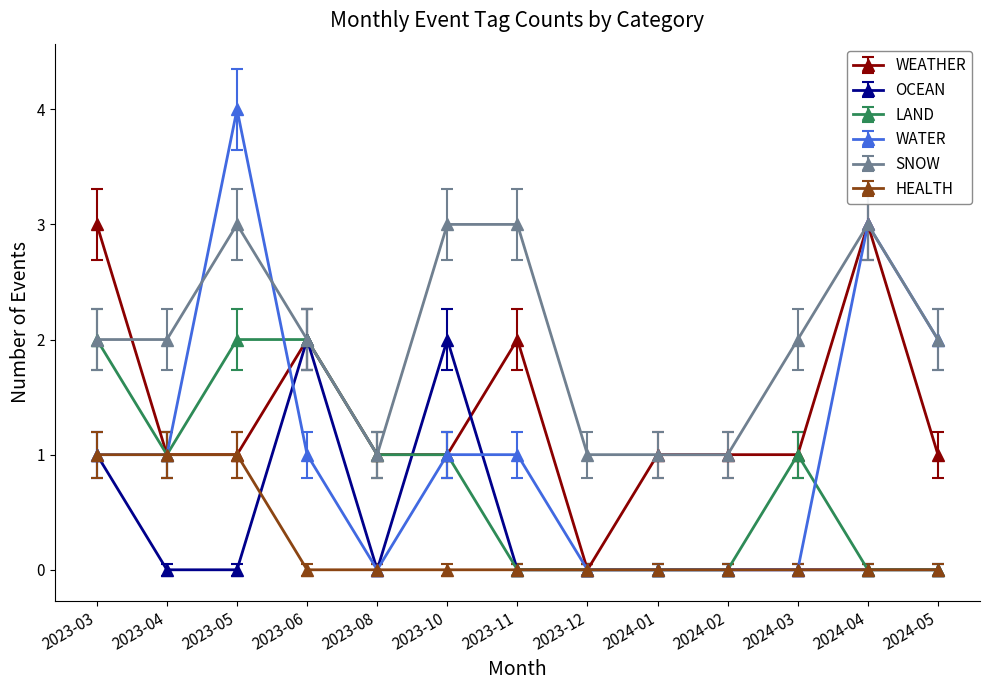

Which series has the largest range (max minus min)?

WATER